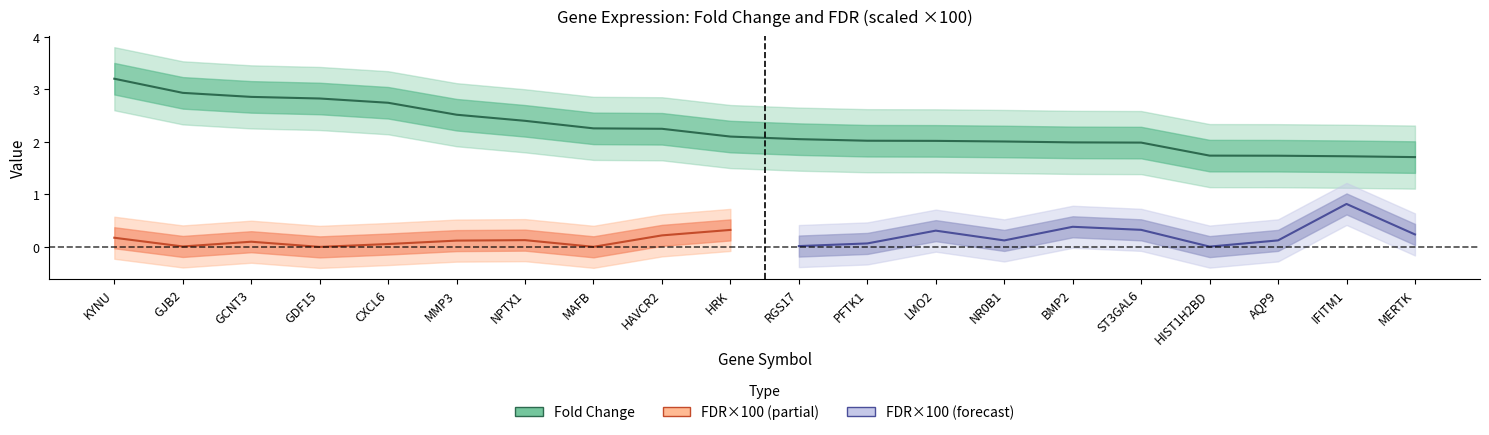

Which category has the lowest value across all series?

MERTK